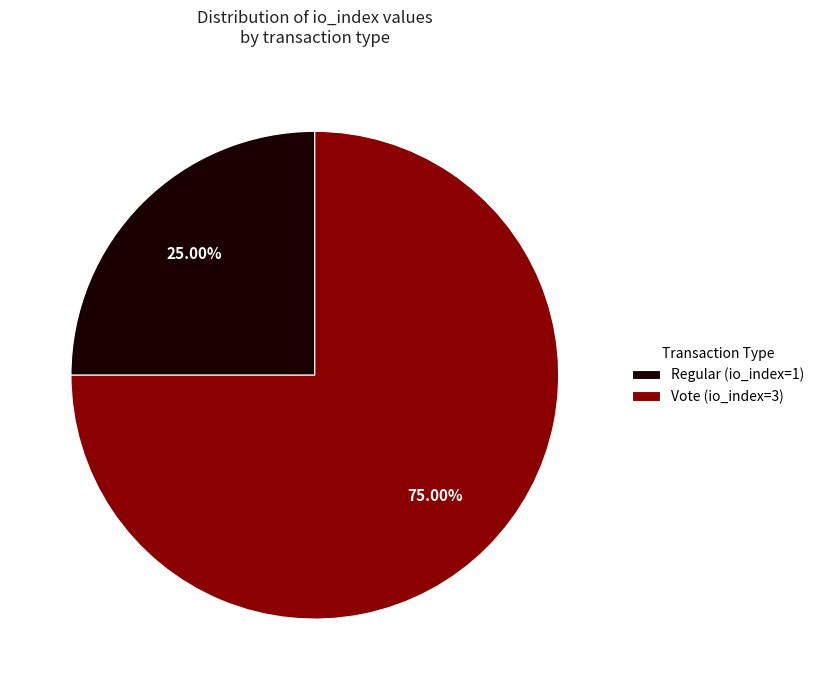

To the nearest percent, what is the average slice percentage?

50%